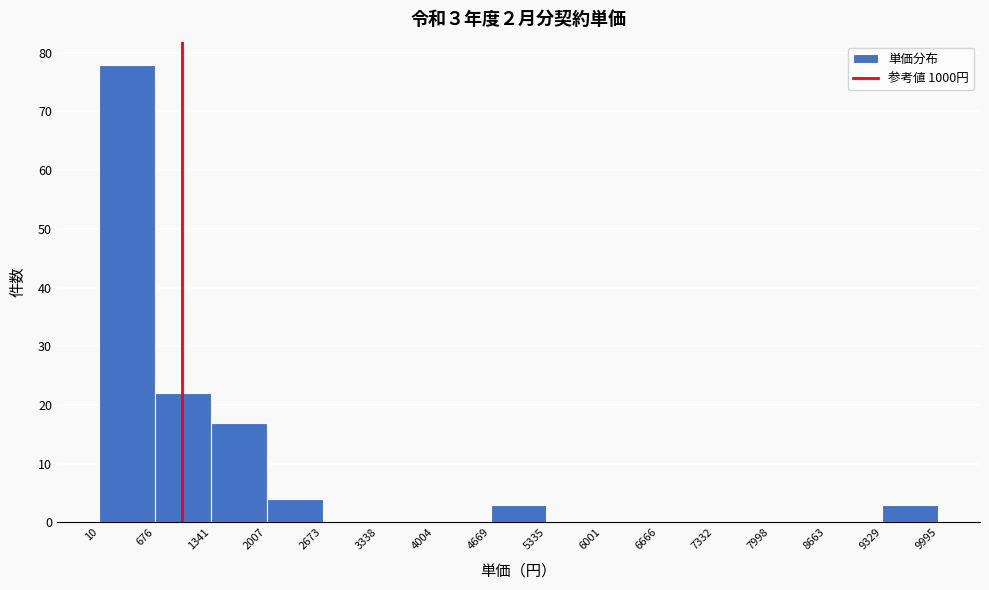

Over which range of the x-axis is the bar tallest?

10 to 676